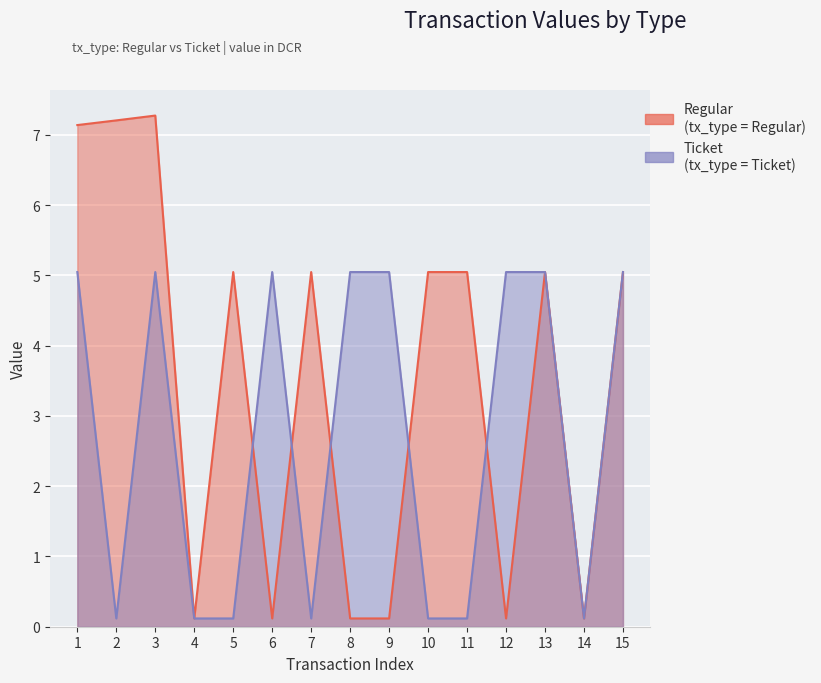

Reading left to right, transcribe all the data shown in this chart.

Regular: 7.1	7.2	7.3	0.1	5.0	0.1	5.0	0.1	0.1	5.0	5.0	0.1	5.0	0.1	5.0
Ticket: 5.0	0.1	5.0	0.1	0.1	5.0	0.1	5.0	5.0	0.1	0.1	5.0	5.0	0.1	5.0